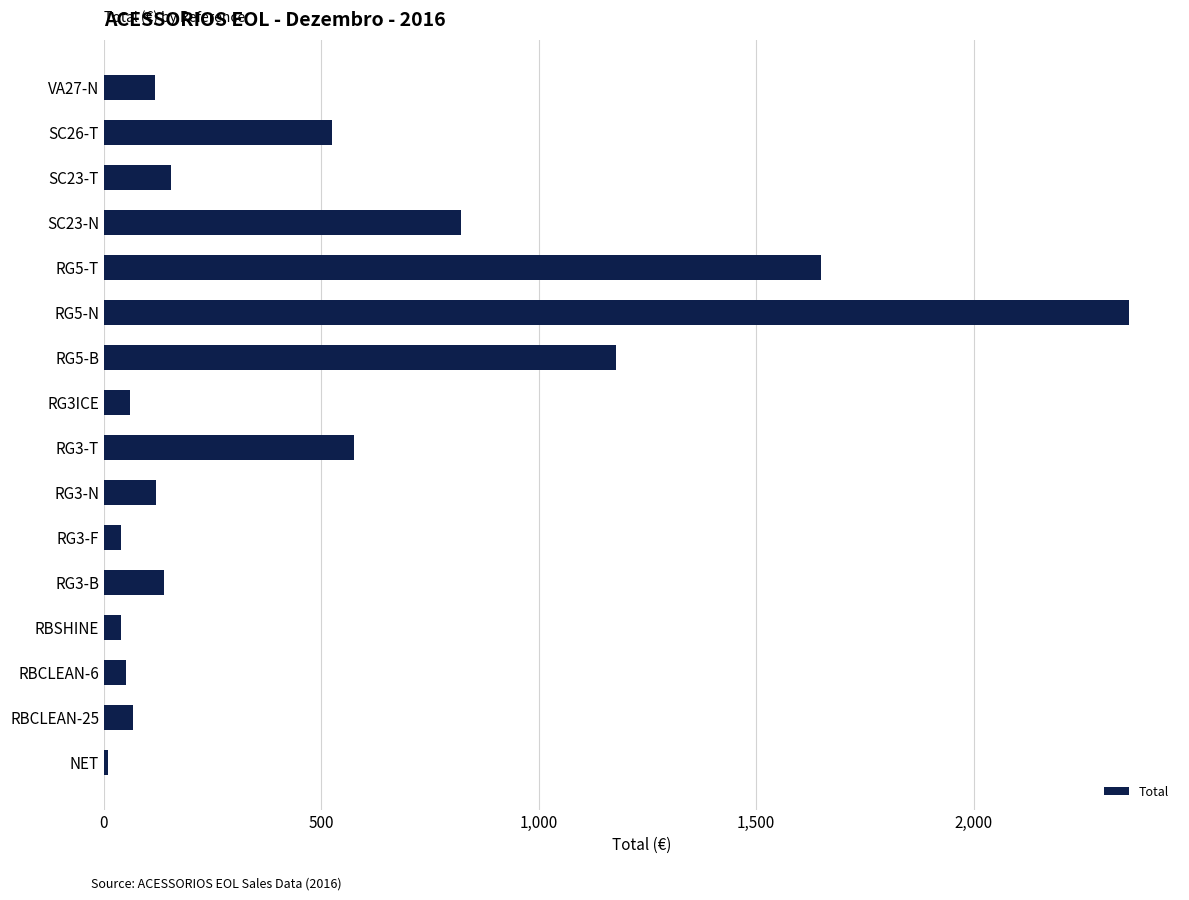

What is the maximum value shown in the chart?

2357.0